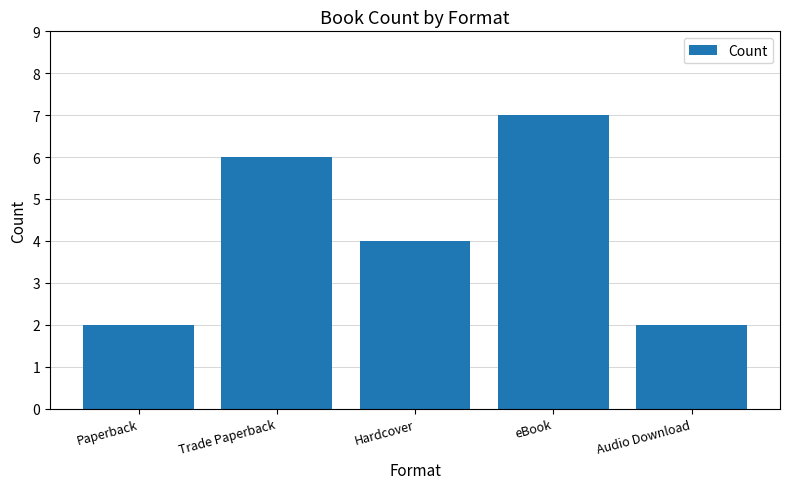

How many bars are there in total?

5